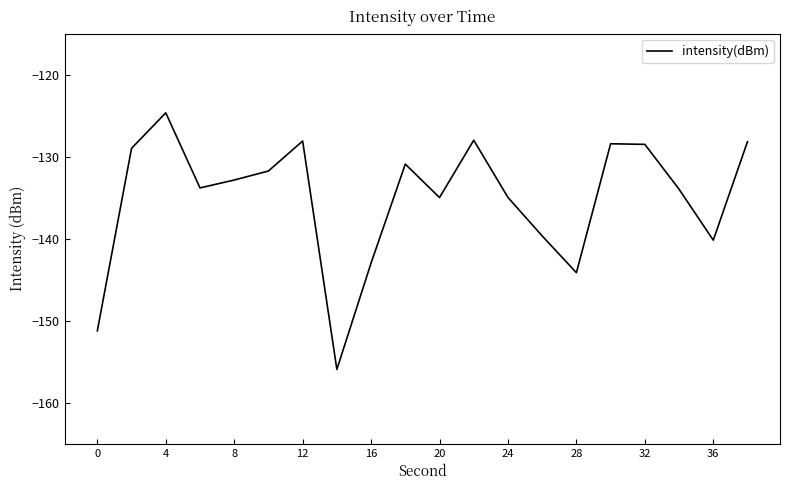

What is the difference between the second highest and second lowest values?

23.2